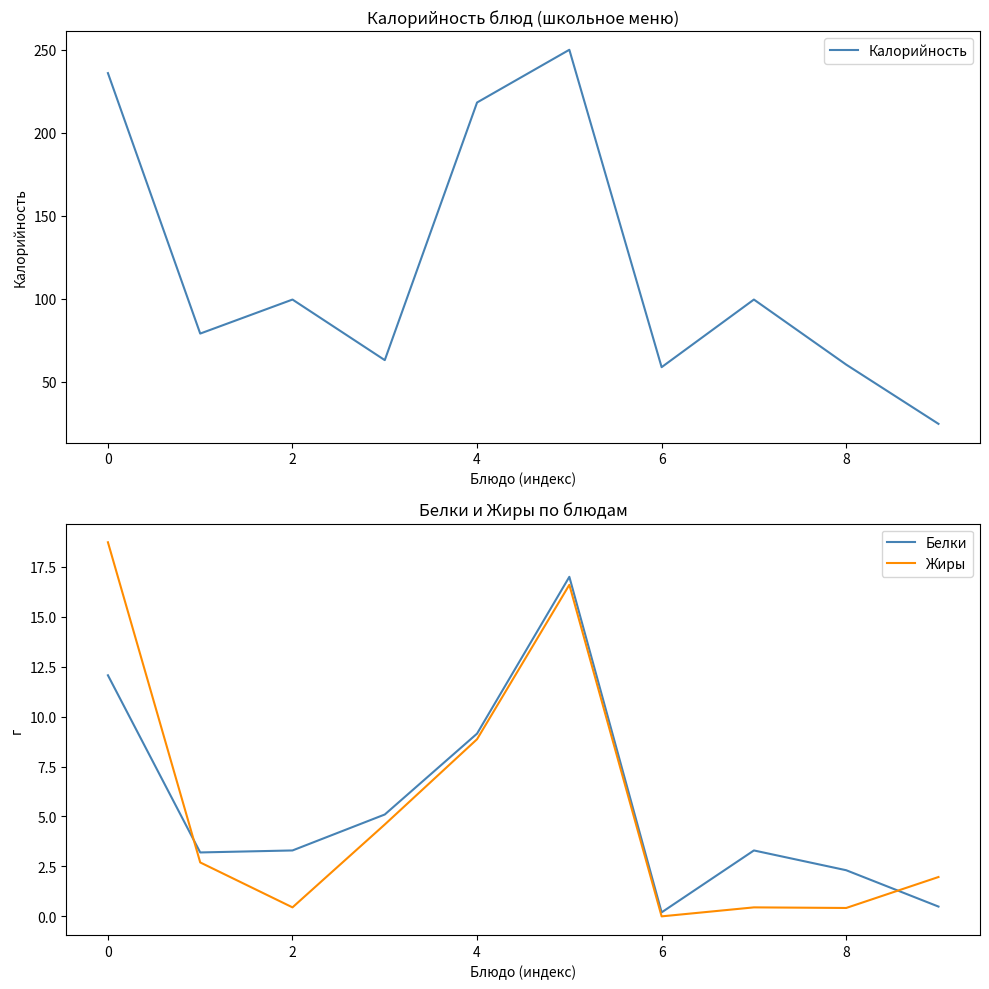

True or false: Белки and Калорийность cross at least once.

False